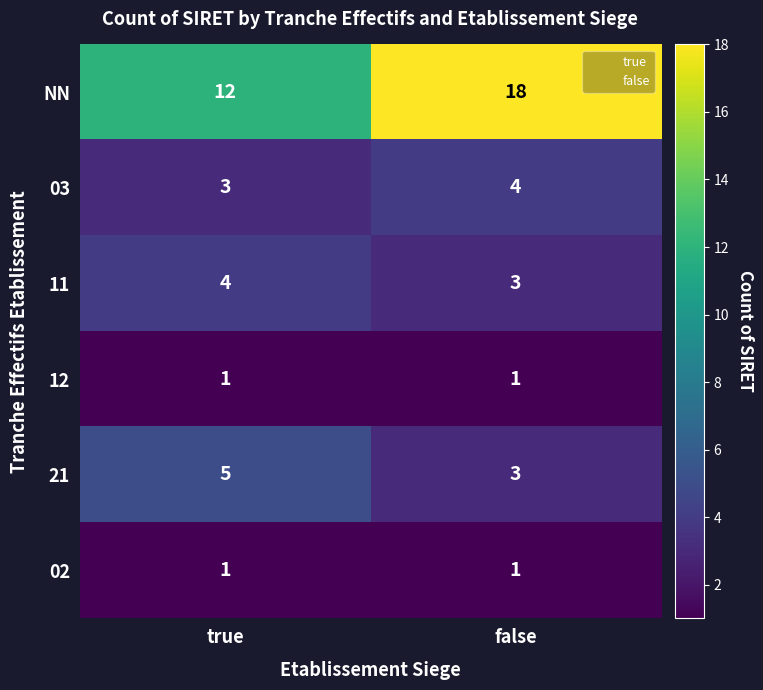

What is the minimum value for 03?

3